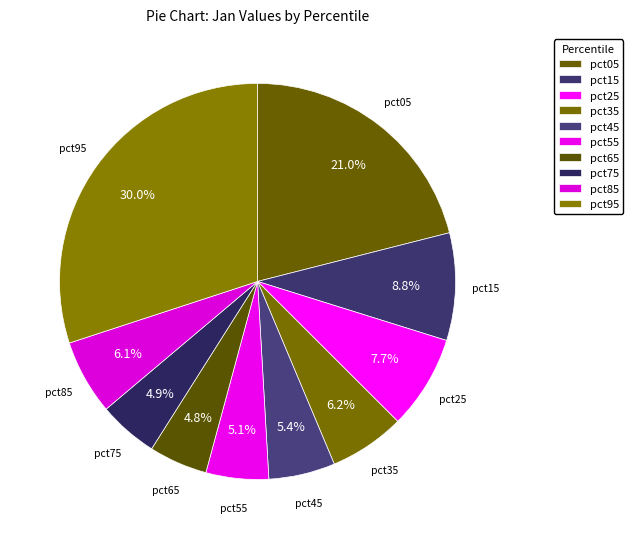

To the nearest percent, what portion does pct35 represent?

6%